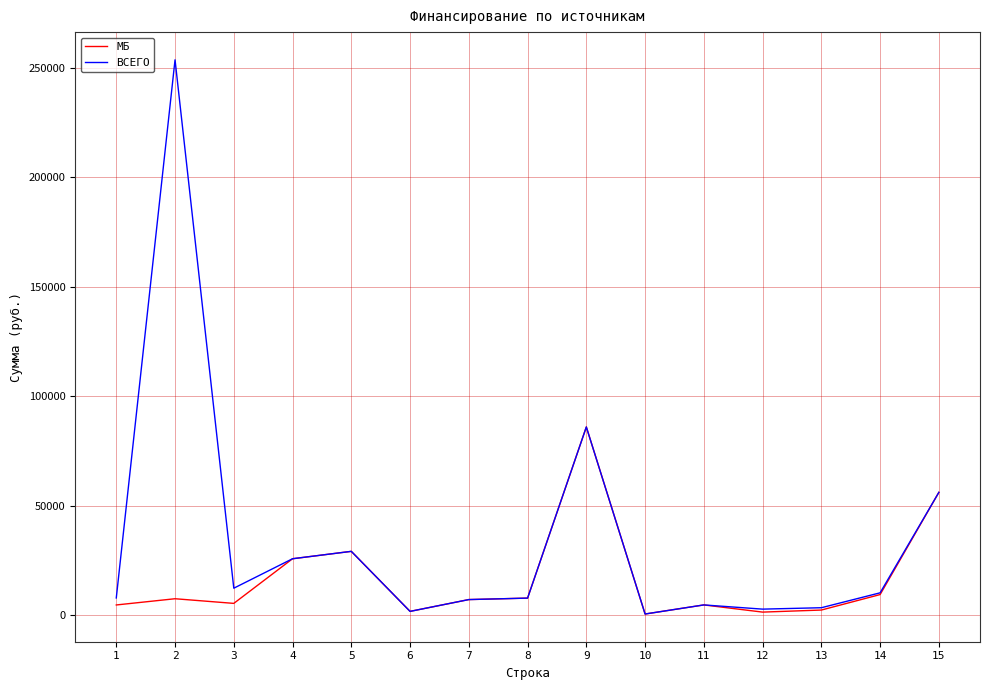

Rank the series by their average value, from highest to lowest.

ВСЕГО, МБ